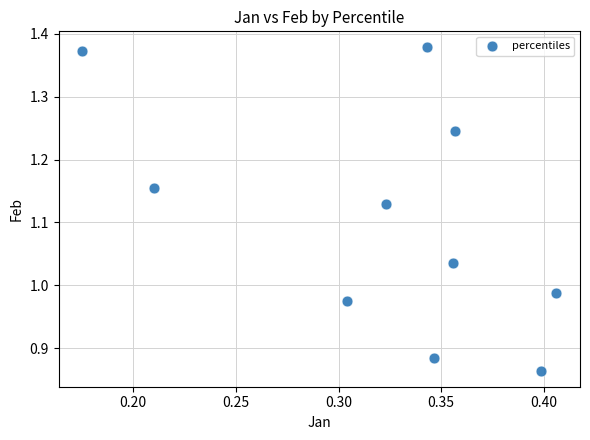

What is the range of Y values (max minus min)?

0.5